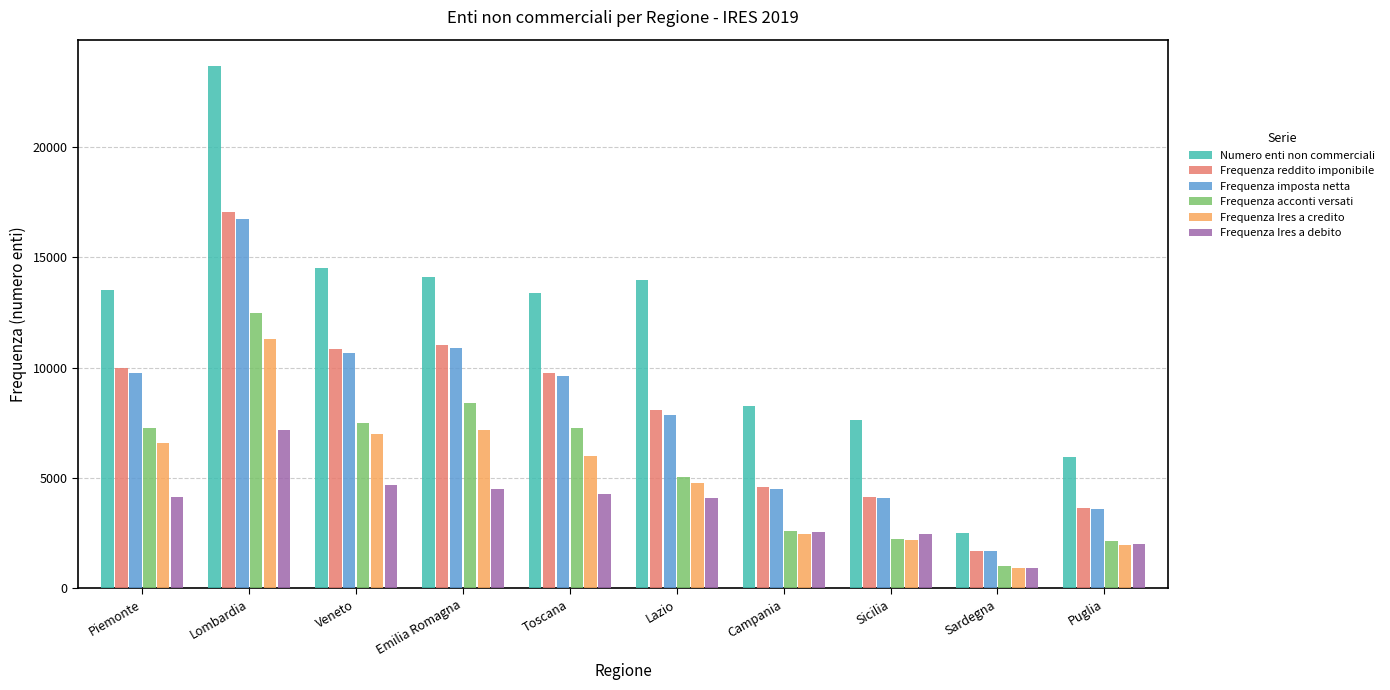

Is the value of Frequenza imposta netta at Emilia Romagna greater than the value of Frequenza acconti versati at Sicilia?

Yes